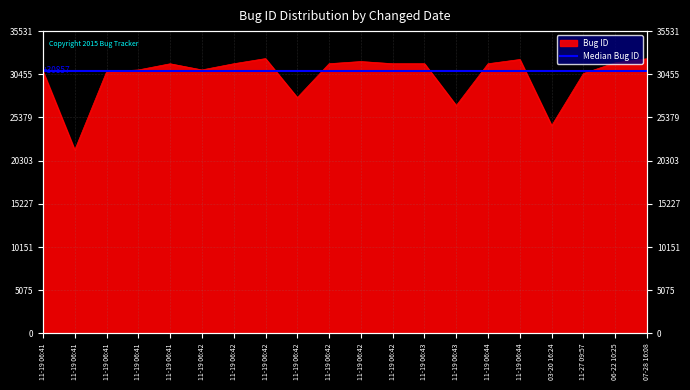

List the labels in order of value, smallest first.

11-19 06:41, 03-20 16:24, 11-19 06:43, 11-19 06:42, 11-27 09:57, 11-19 06:41, 11-19 06:41, 11-19 06:41, 11-19 06:42, 11-19 06:41, 11-19 06:42, 11-19 06:44, 11-19 06:42, 11-19 06:43, 11-19 06:42, 06-22 10:25, 11-19 06:42, 11-19 06:44, 07-28 16:08, 11-19 06:42